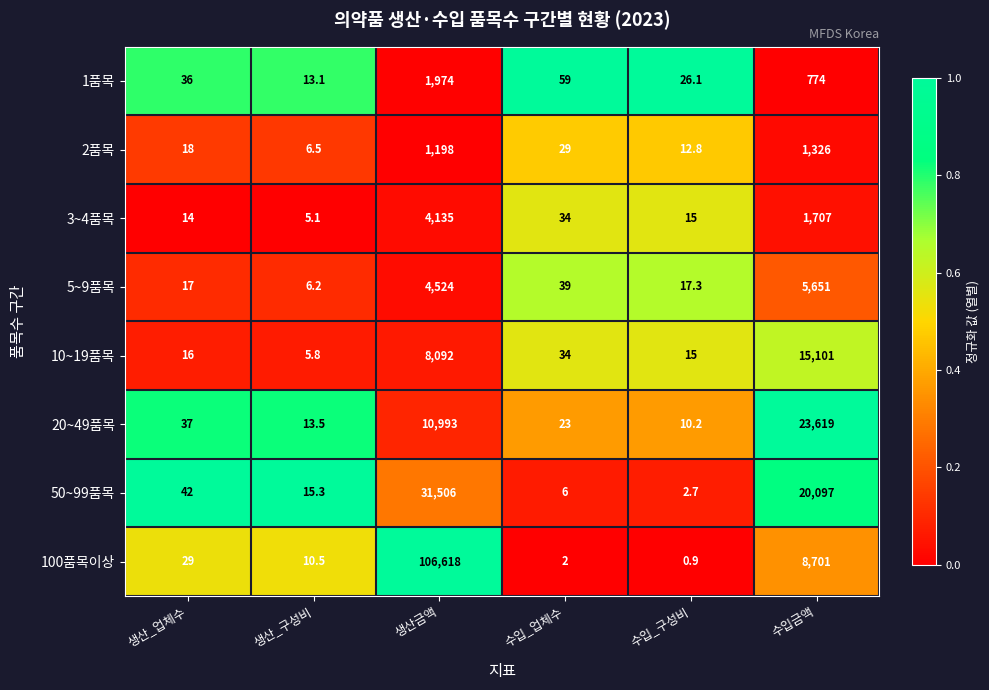

At which label is 3~4품목 closest to 2070?

수입금액